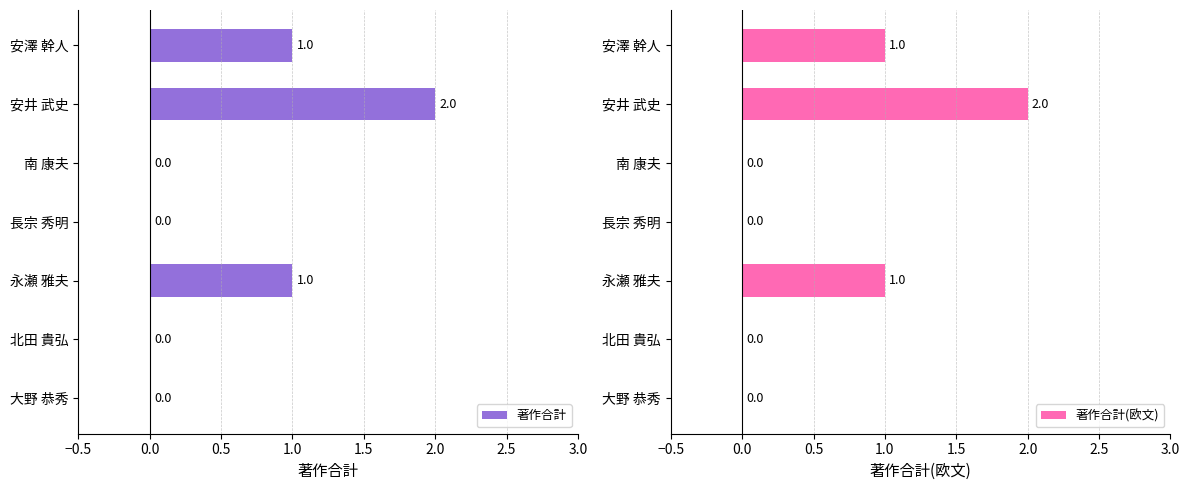

Which series has the largest total across all categories?

著作合計